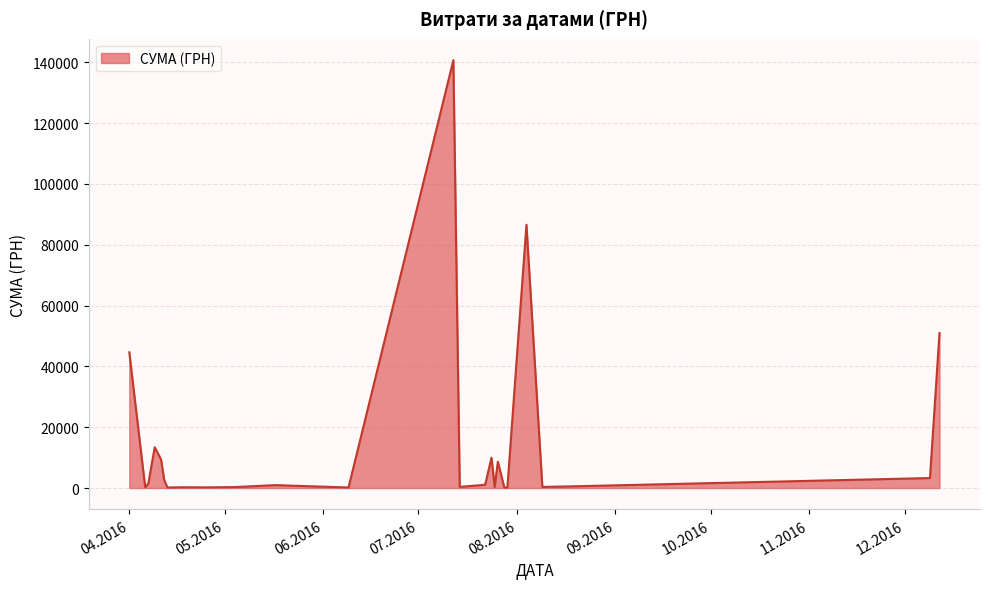

What is the greatest value displayed?

140706.2